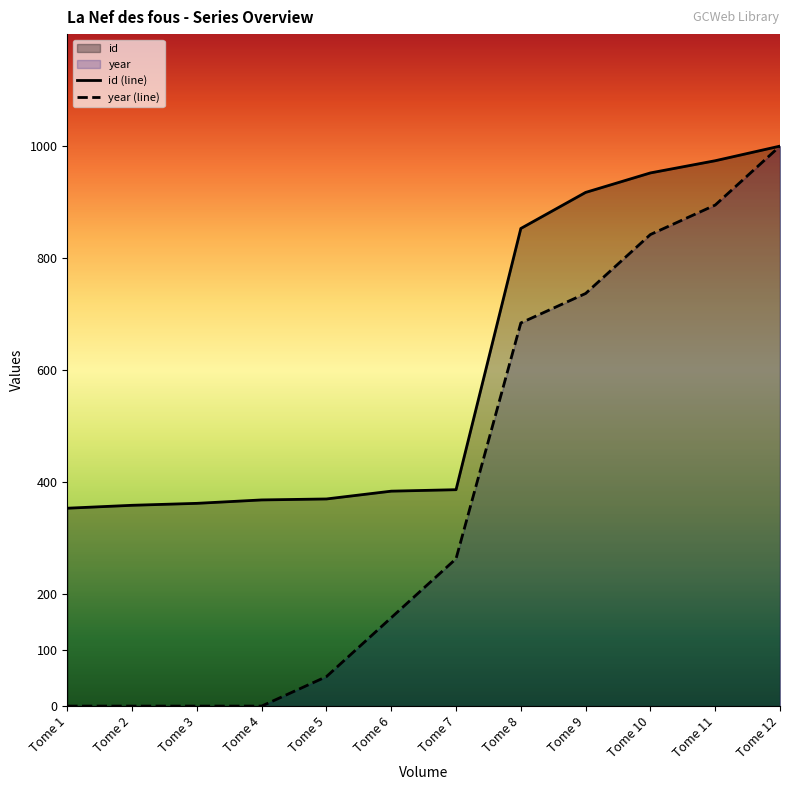

True or false: year has more than 1 interior local peaks.

False